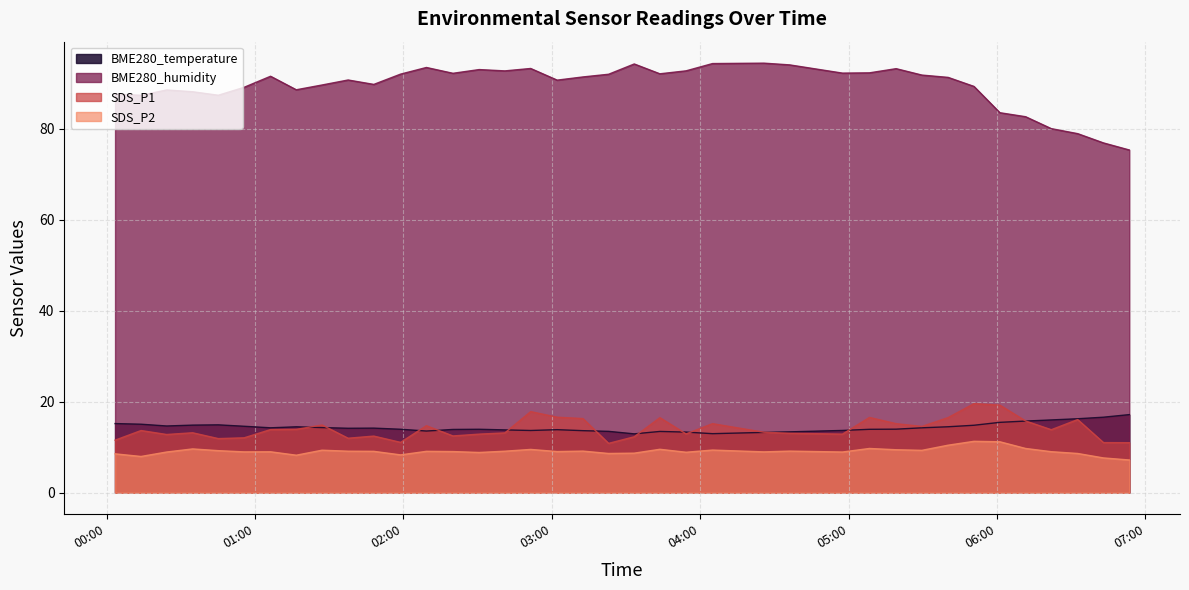

How many values in the SDS_P1 series are below 13?

15